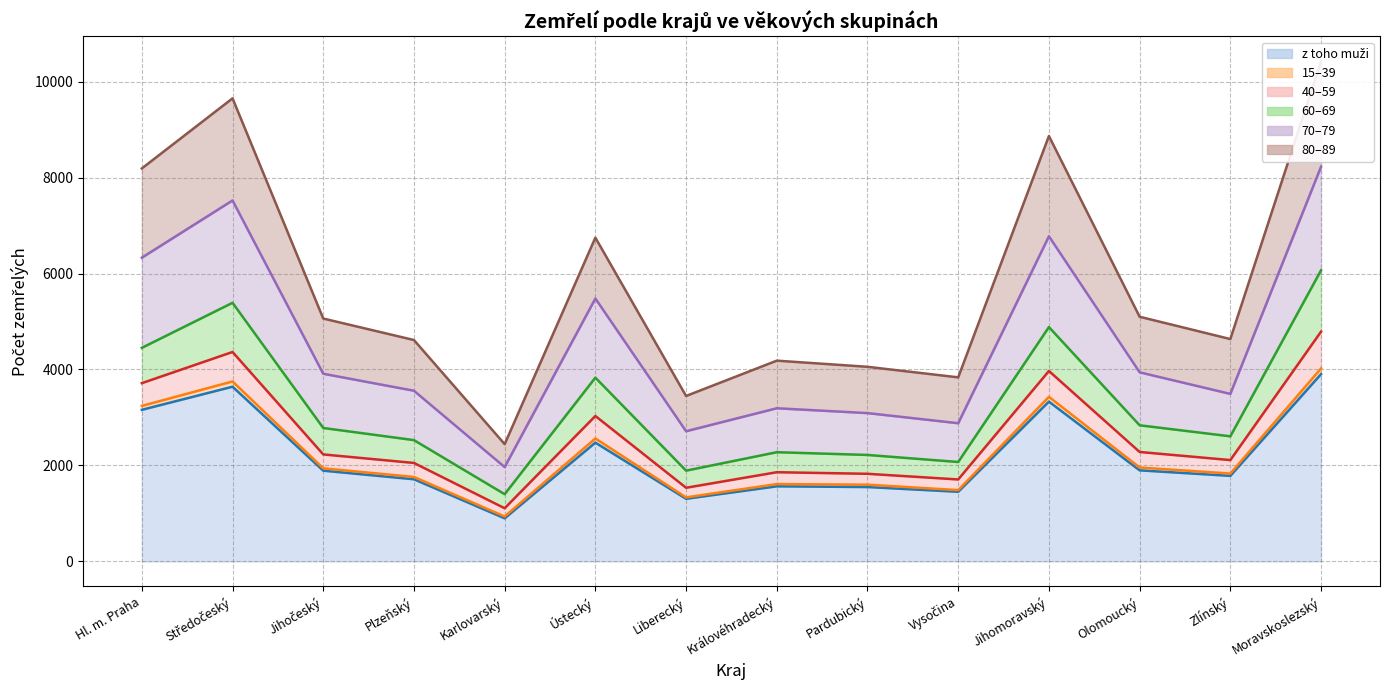

True or false: 60–69 and 70–79 intersect in this chart.

False